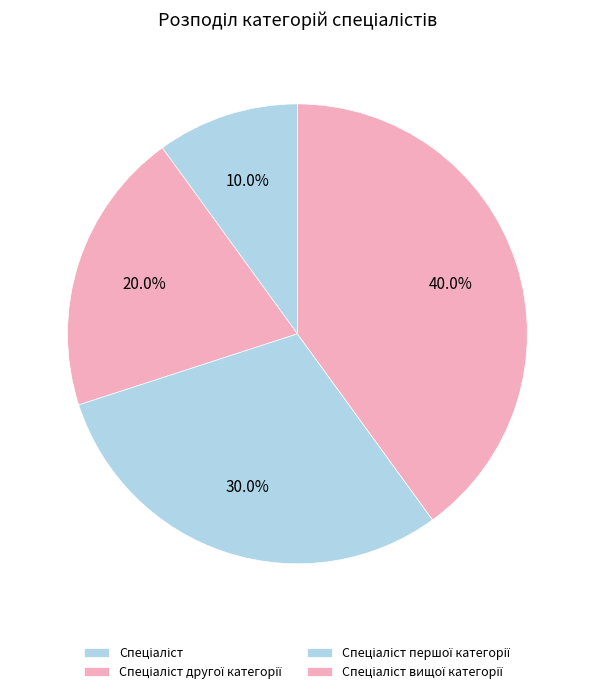

Is there any slice that represents more than half of the pie?

No